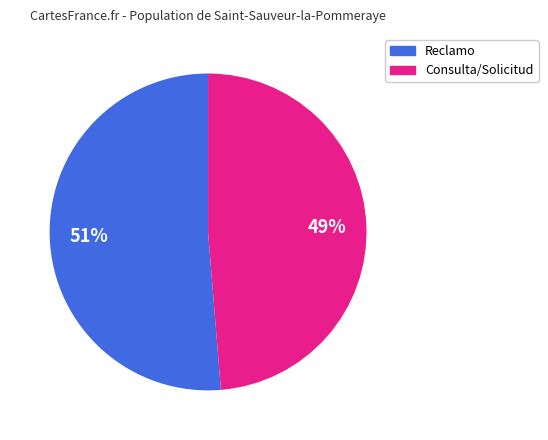

Is there any slice that represents more than half of the pie?

Yes